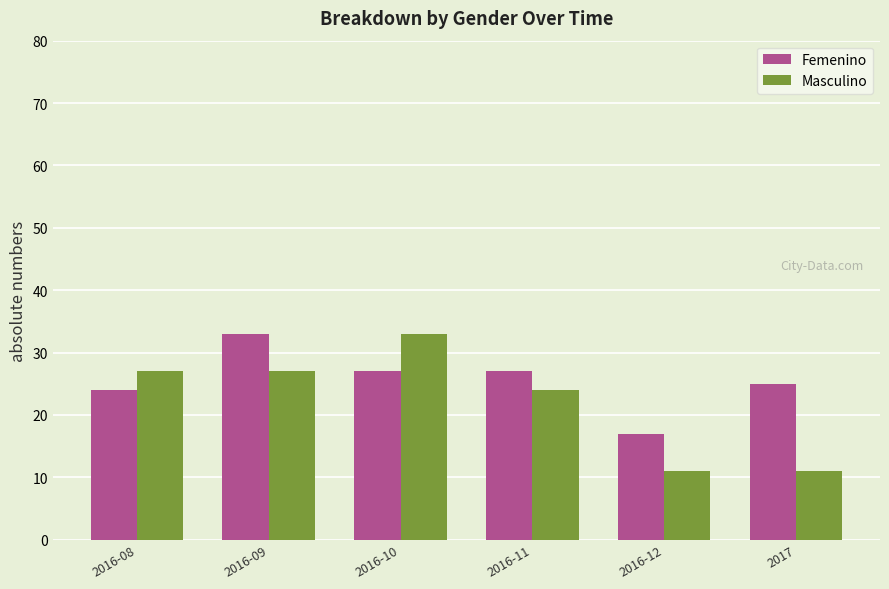

Is it true that Femenino equals 33 at 2016-09?

True